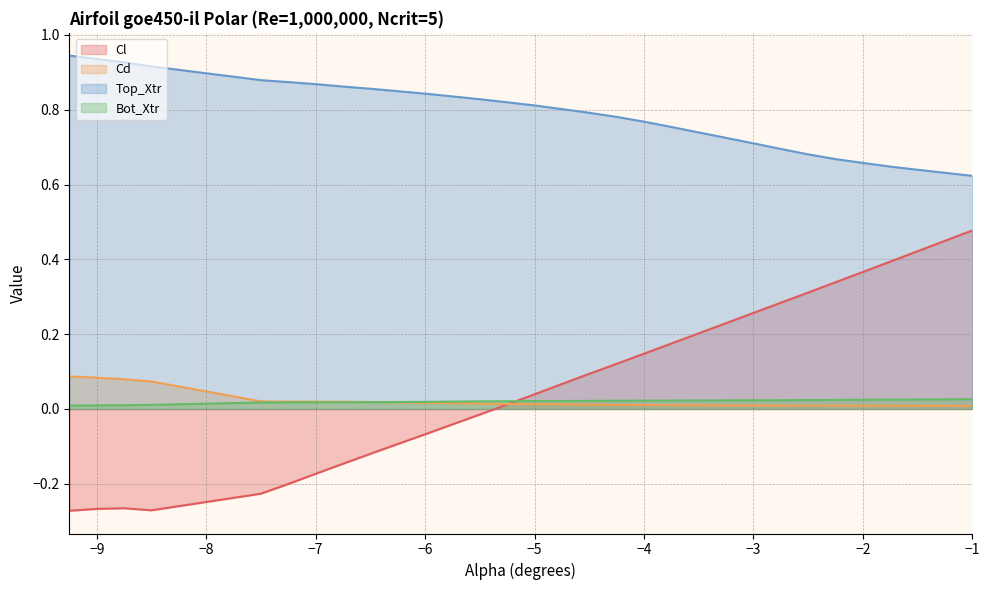

True or false: Cl has a value of 0.5 at −2.

False